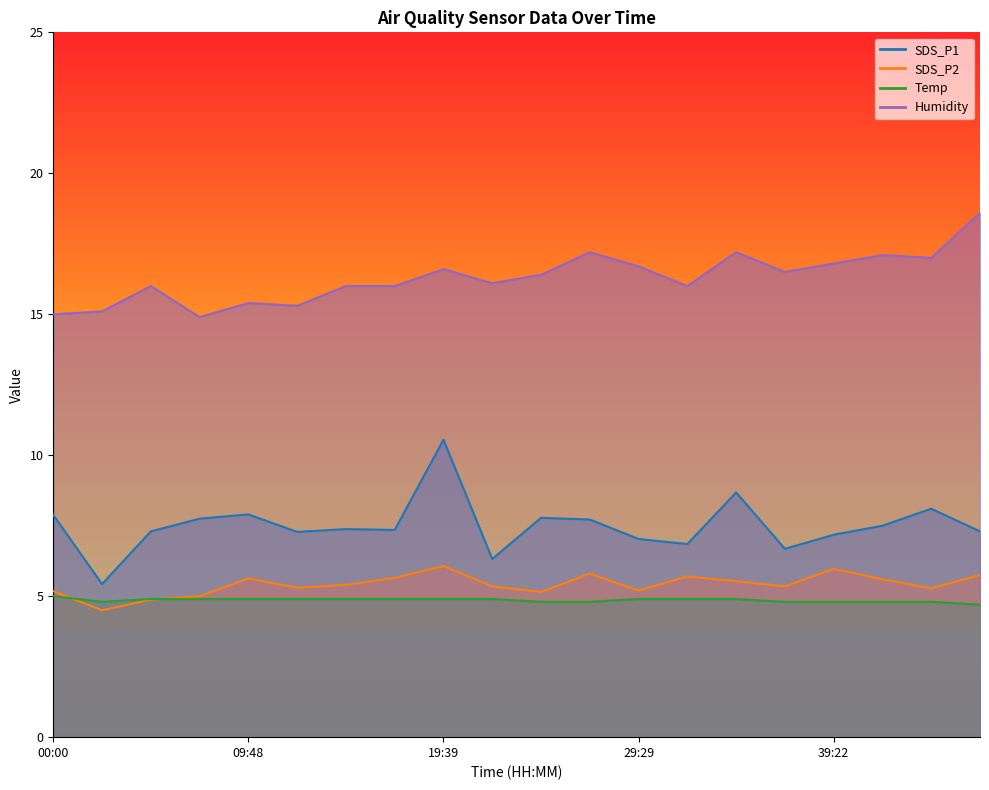

At 19:39, list the series in order from largest to smallest.

Humidity line, SDS_P1 line, SDS_P2 line, Temp line